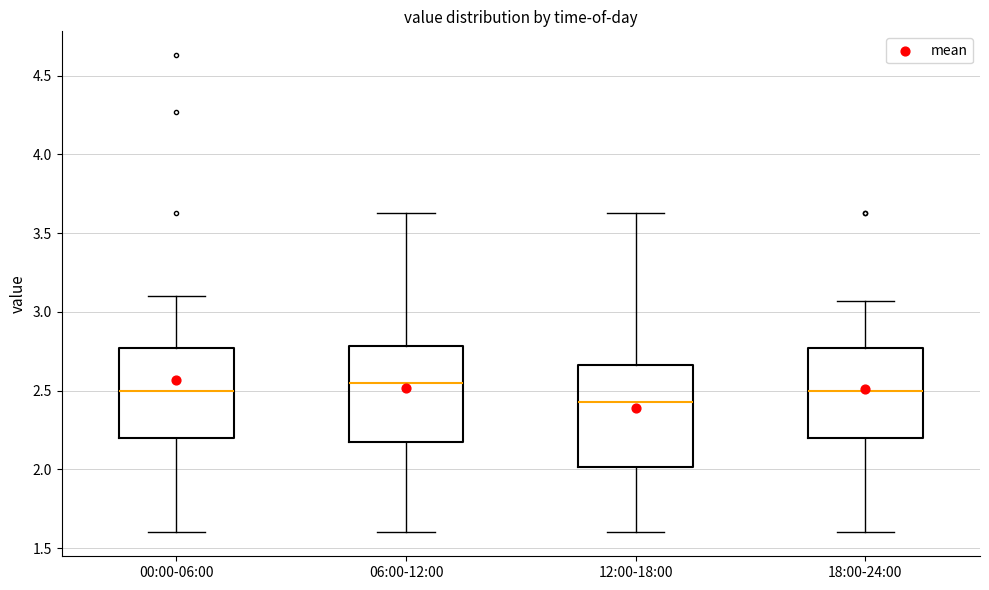

Which box has the lowest median line?

12:00-18:00